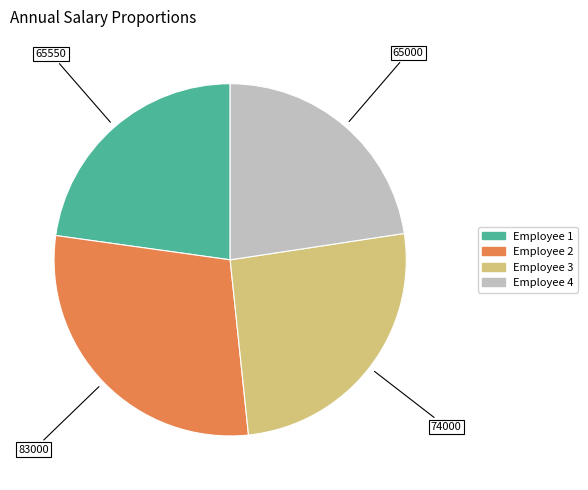

What is the largest slice in the pie chart?

Employee 2